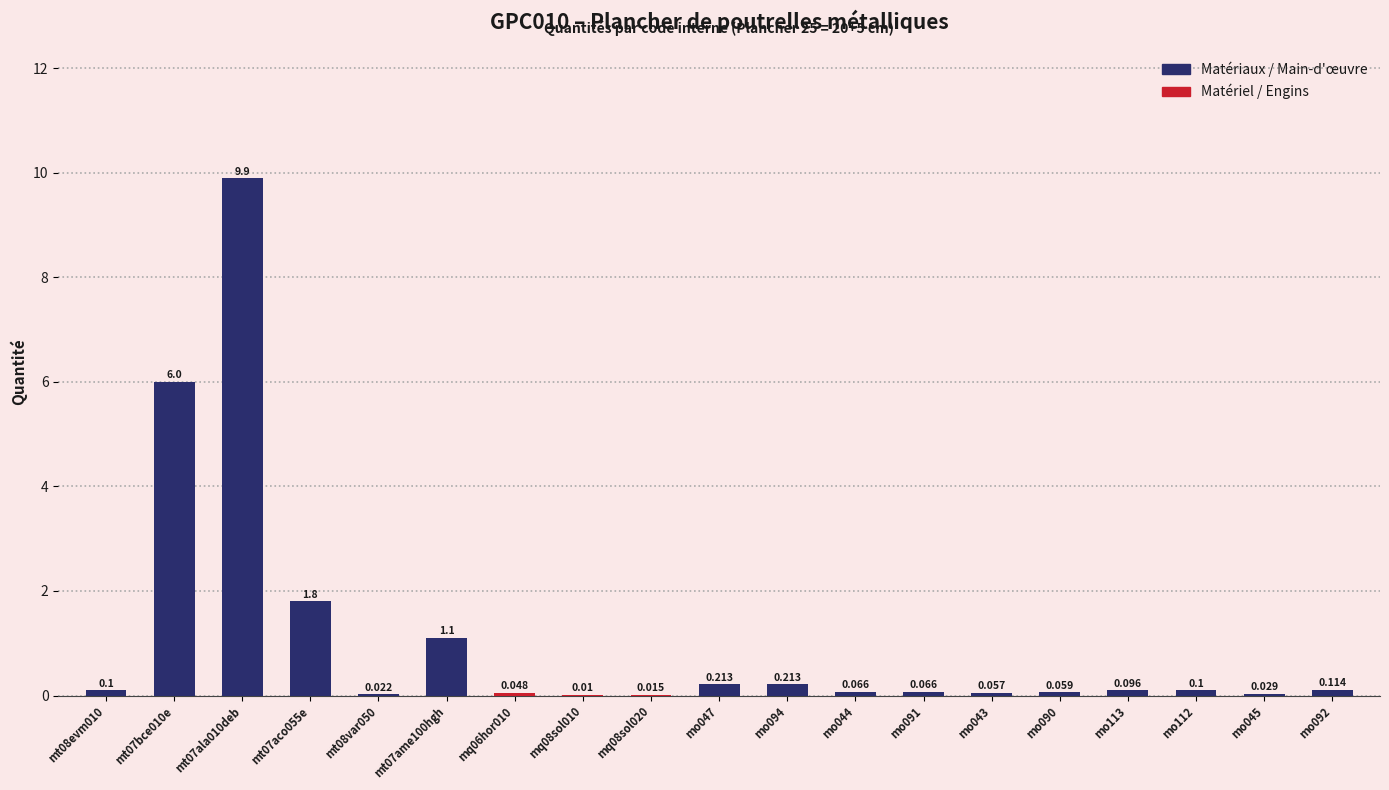

What is the difference between the second highest and minimum values?

6.0